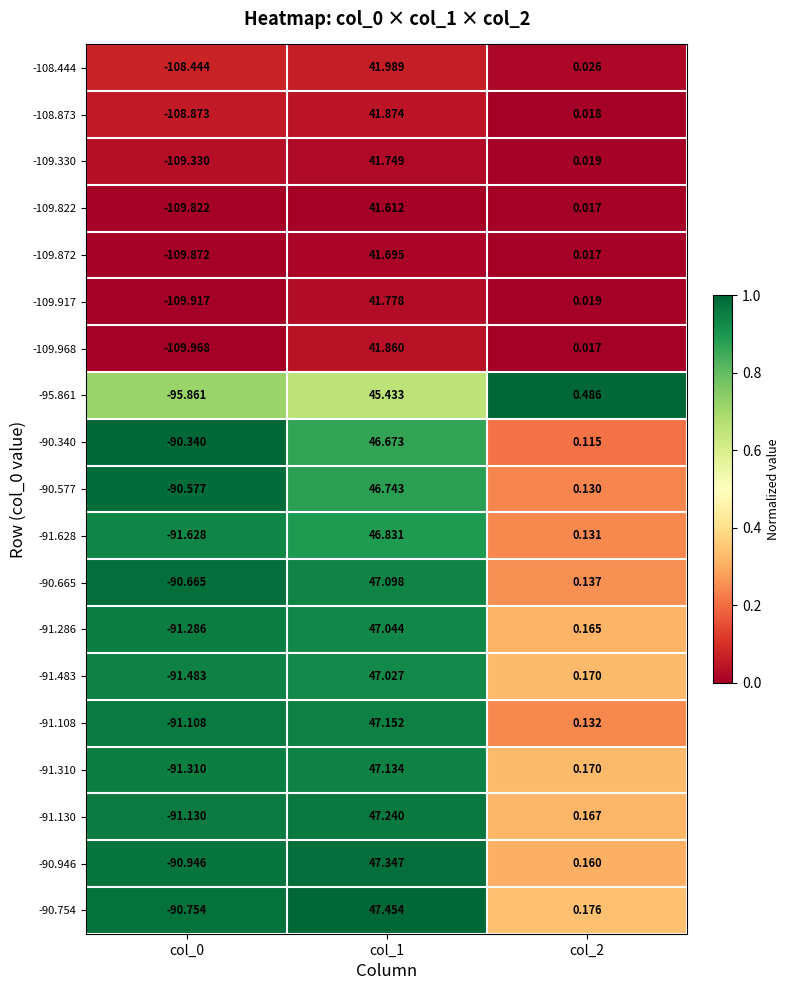

Is the value of -109.872 at col_1 greater than the value of -109.822 at col_1?

Yes